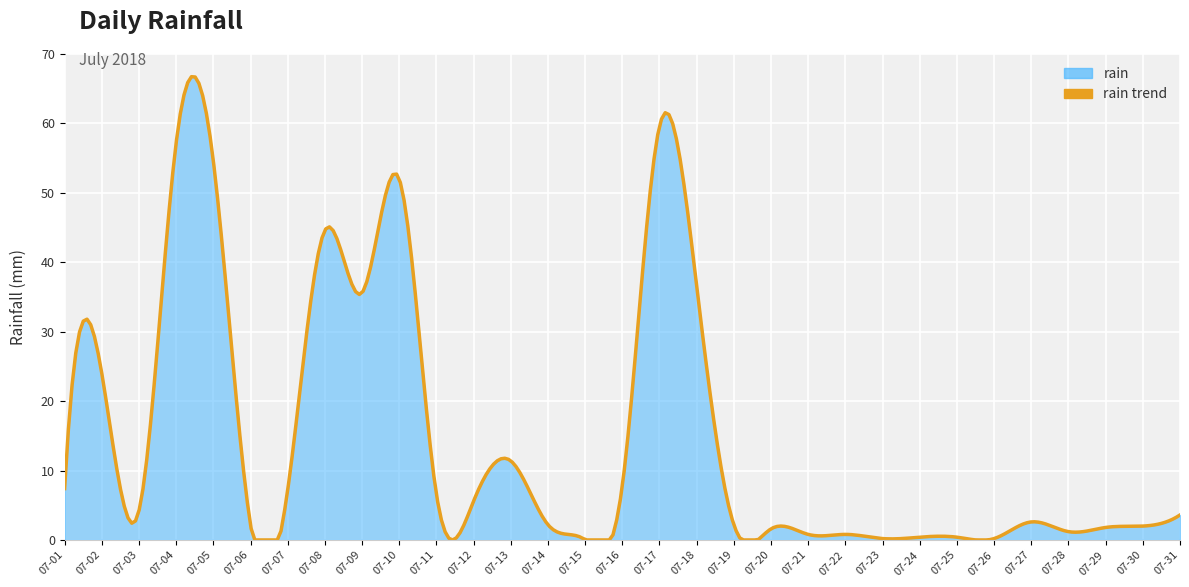

How many values are below 3?

15